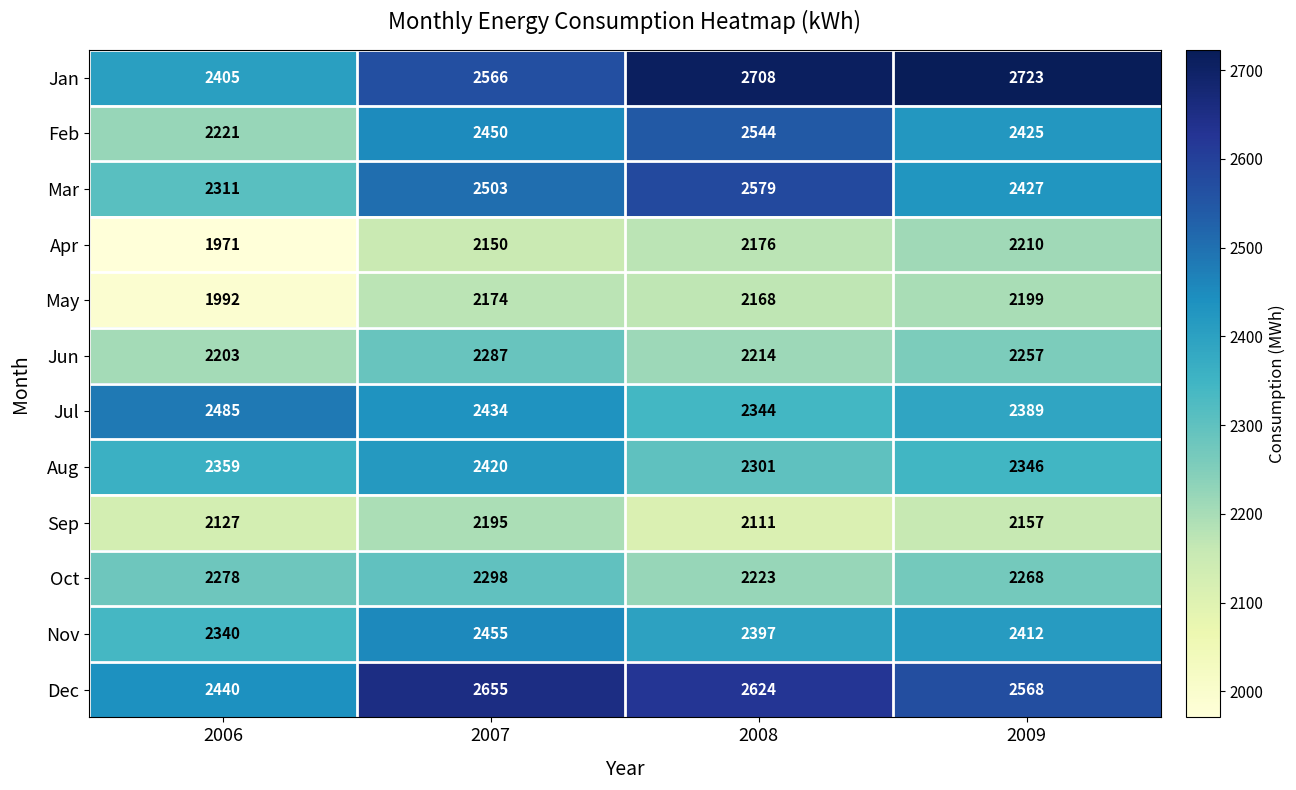

At which label is May closest to 2095?

2008